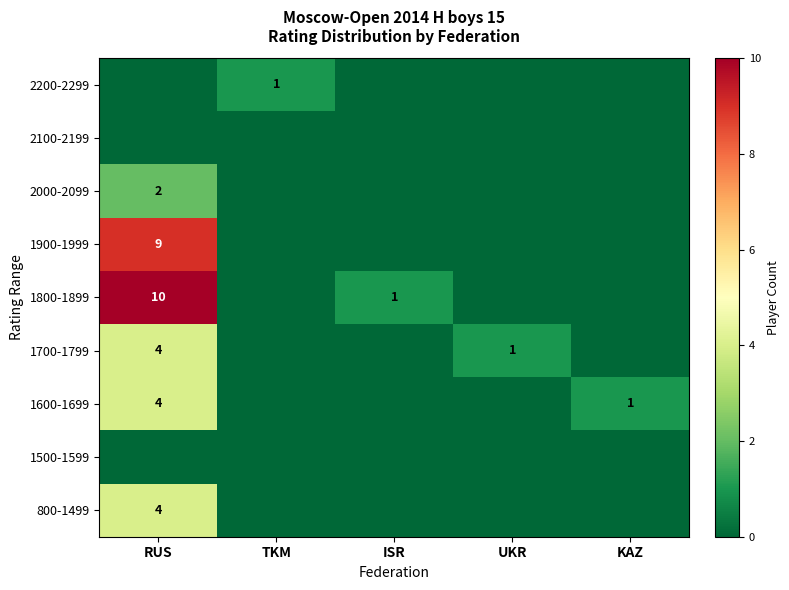

The 1700-1799 series shows 1 at UKR. True or false?

True